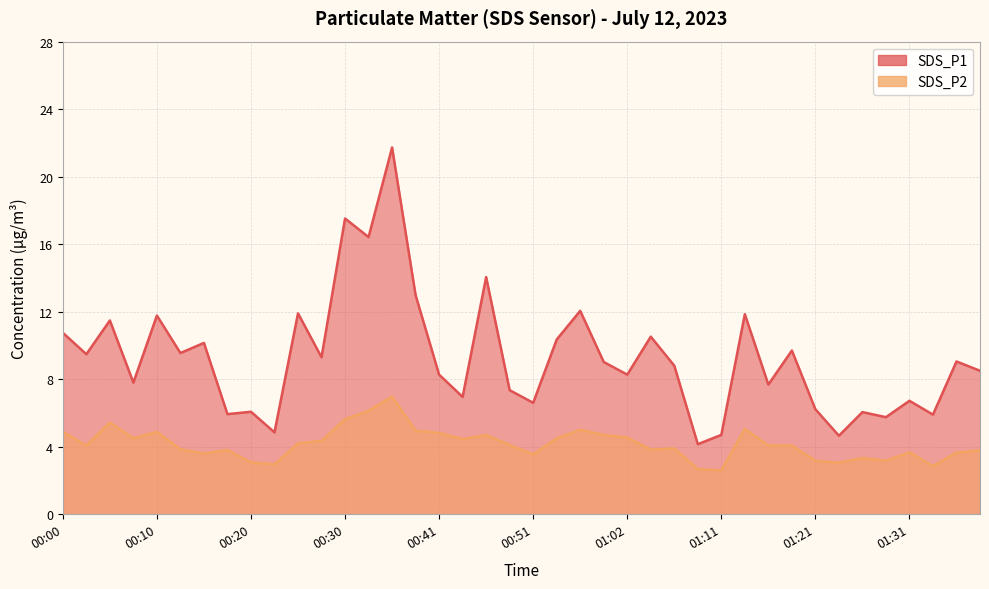

True or false: SDS_P2 has a value of 4.5 at 00:23.

False